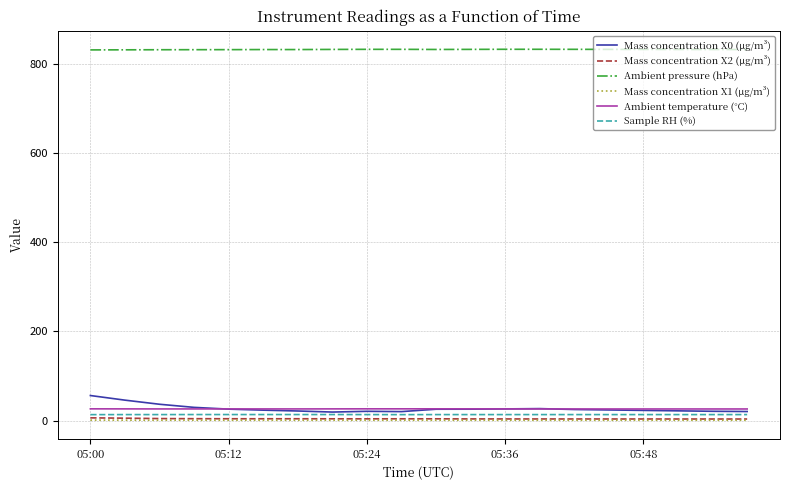

What is the greatest value displayed?

832.1